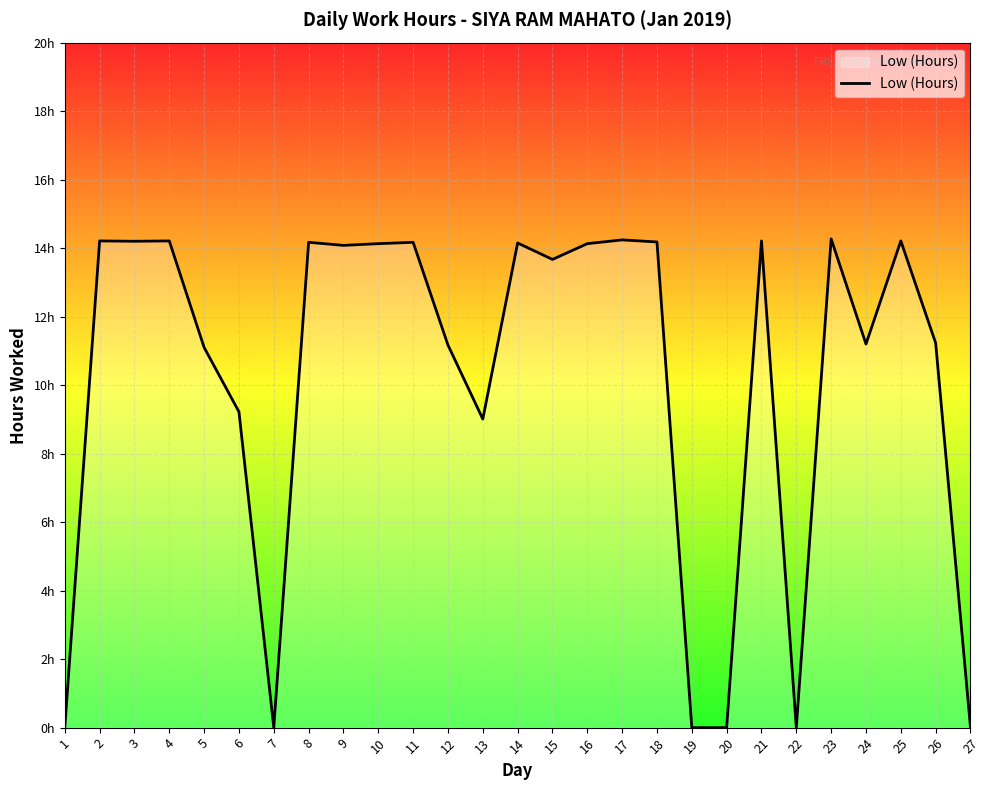

What is the difference between the values at 14 and 9?

0.1